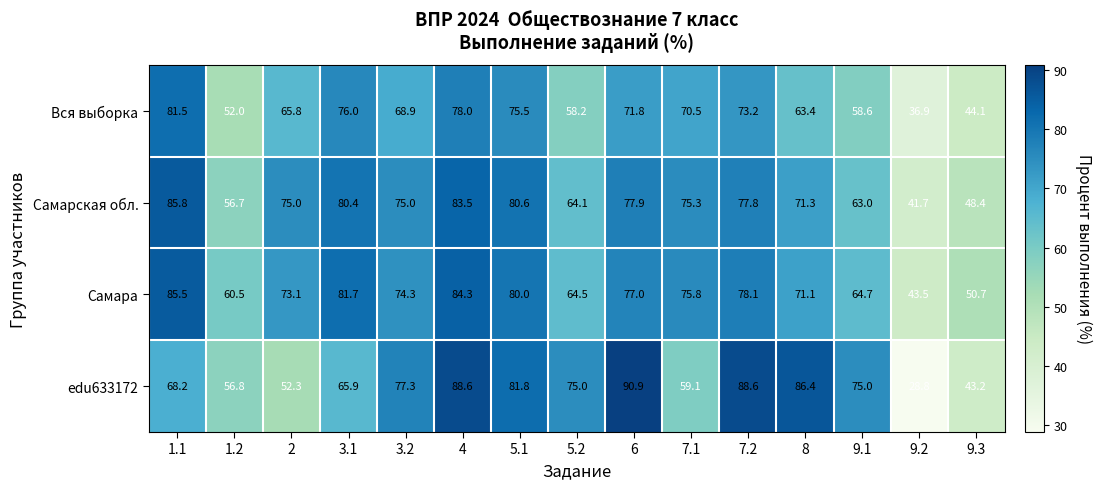

What is the difference between the maximum and minimum values in the Вся выборка series?

44.6